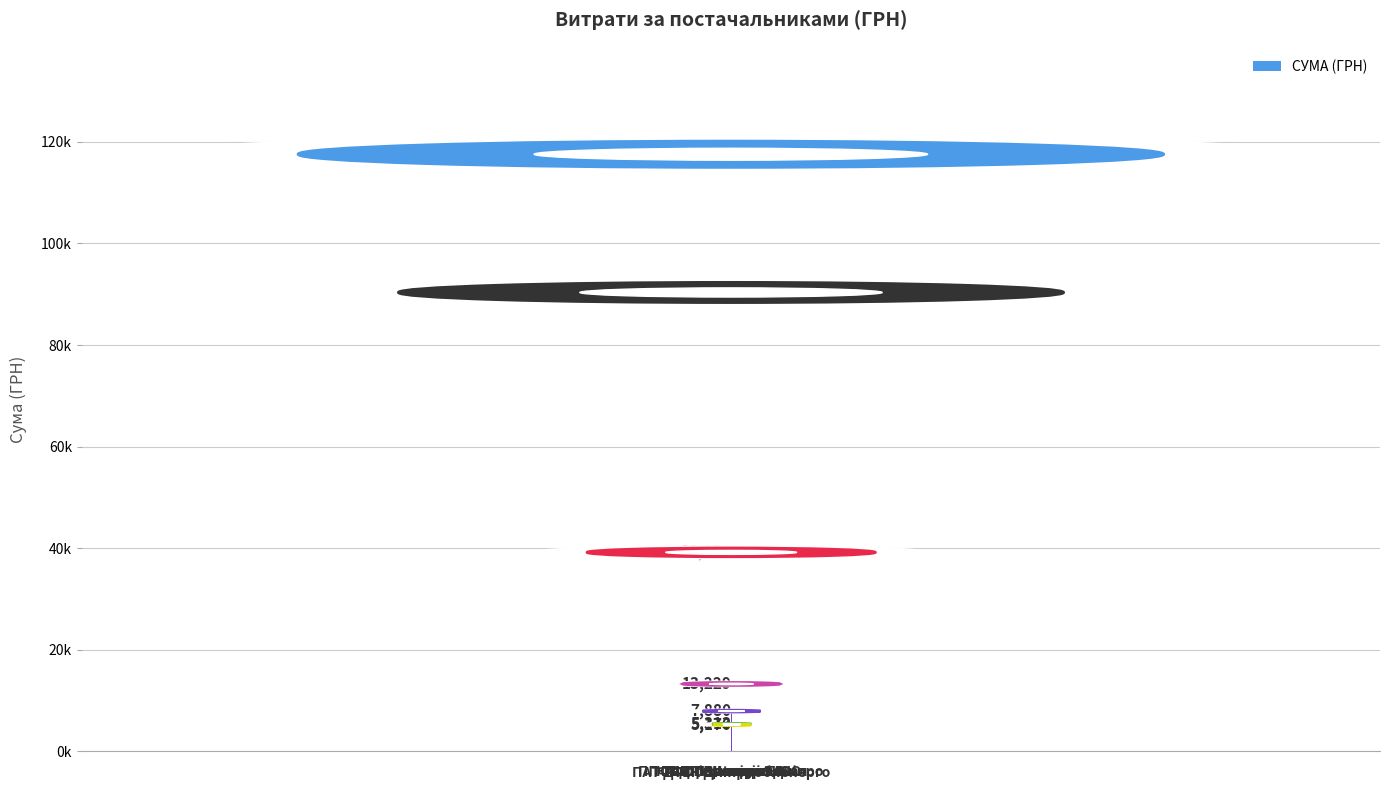

What is the label of the 2nd bar from the right?

КП Дніпроводоканал